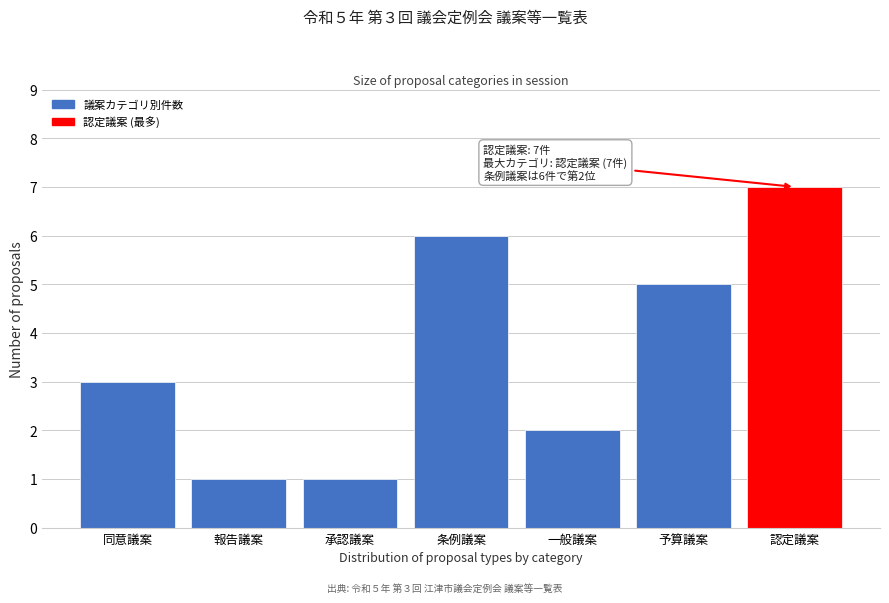

Reading right to left, list all the values displayed in this chart.

7	5	2	6	1	1	3